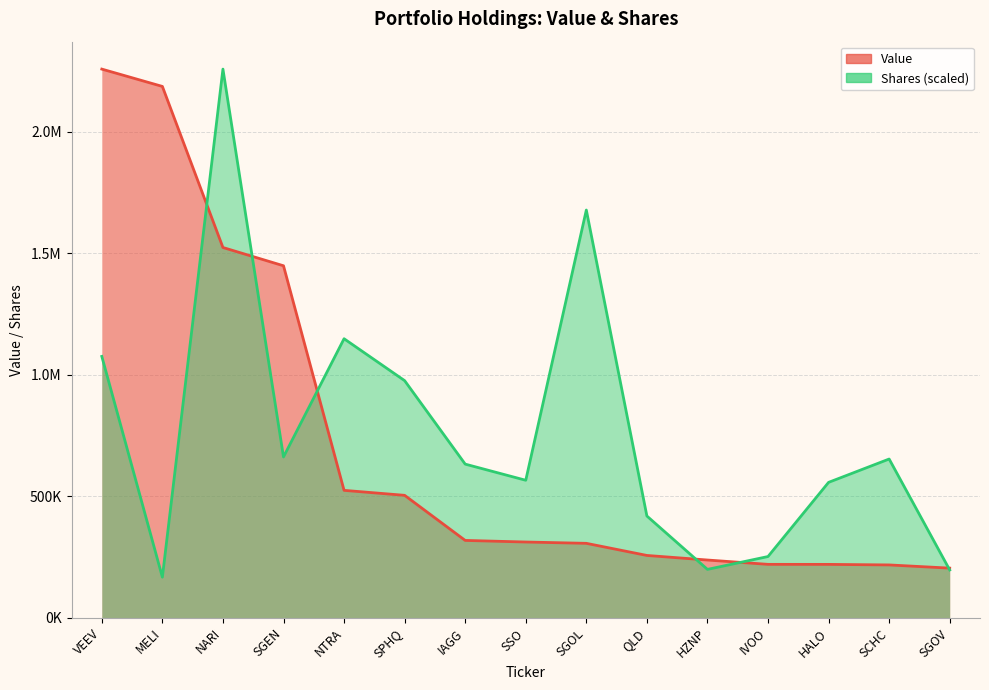

At which category is the sum across all series the highest?

NARI